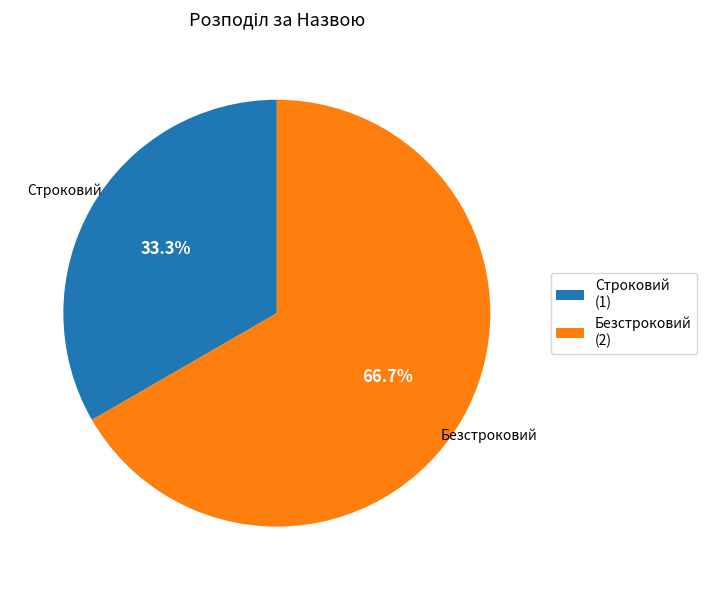

How many slices are in this pie chart?

2